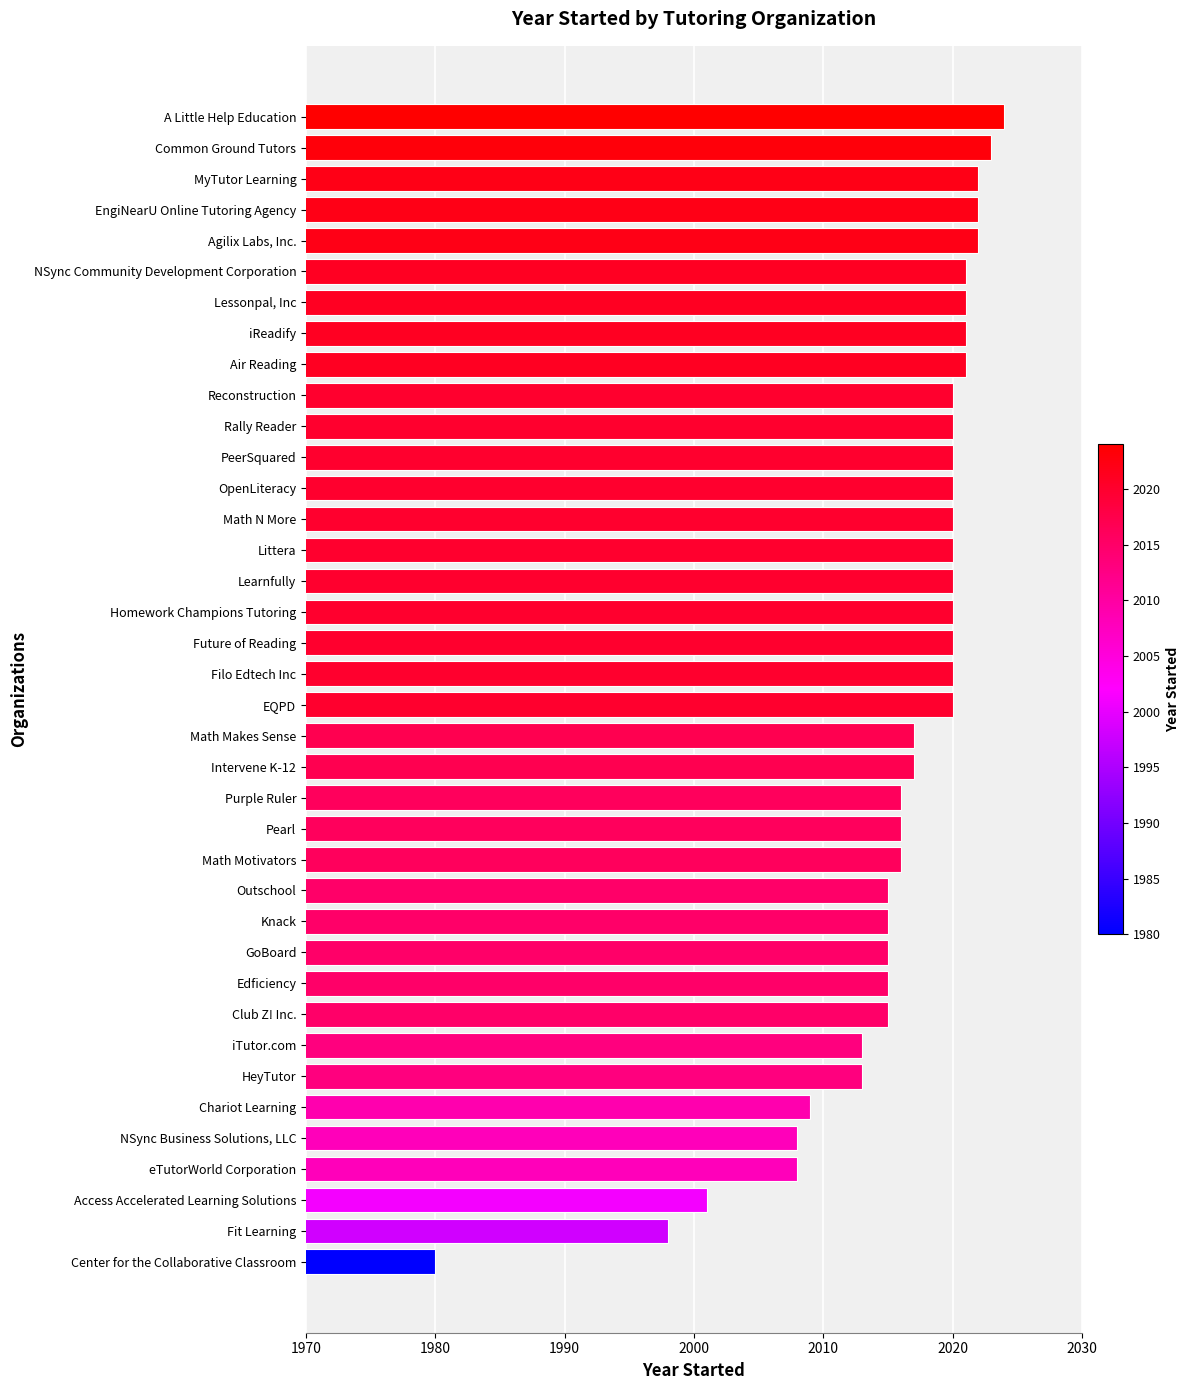

What is the difference between the maximum and second lowest values?

26